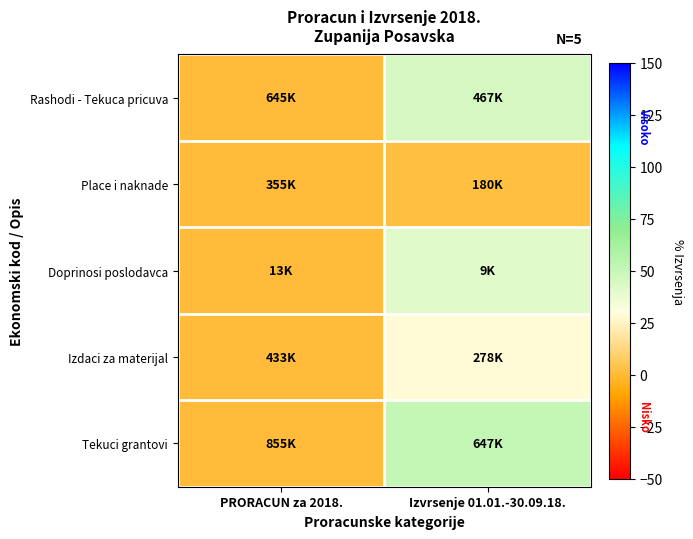

How many data points does each series have?

2